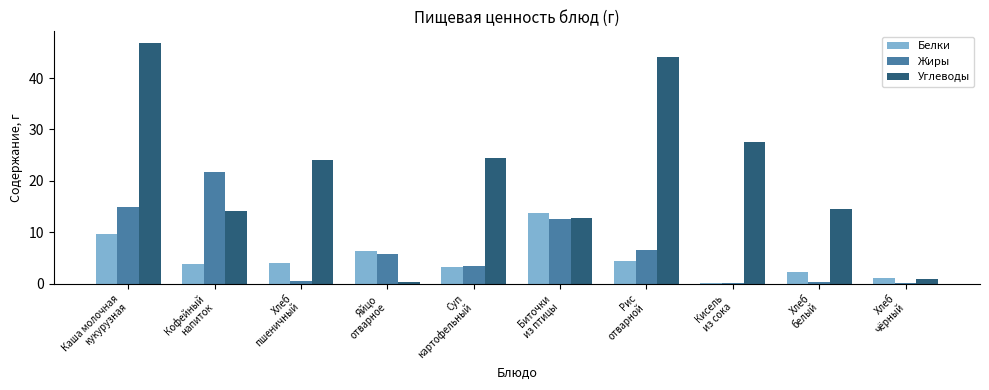

True or false: Углеводы has a value of 8.3 at Хлеб
белый.

False